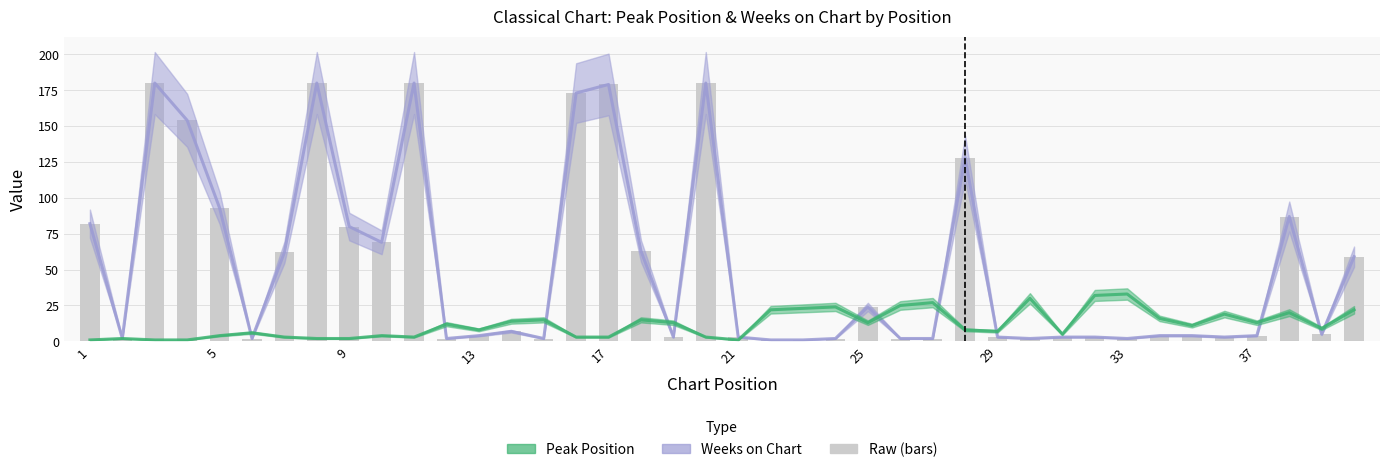

What is the sum of the Weeks on Chart values at 26 and 19?

5